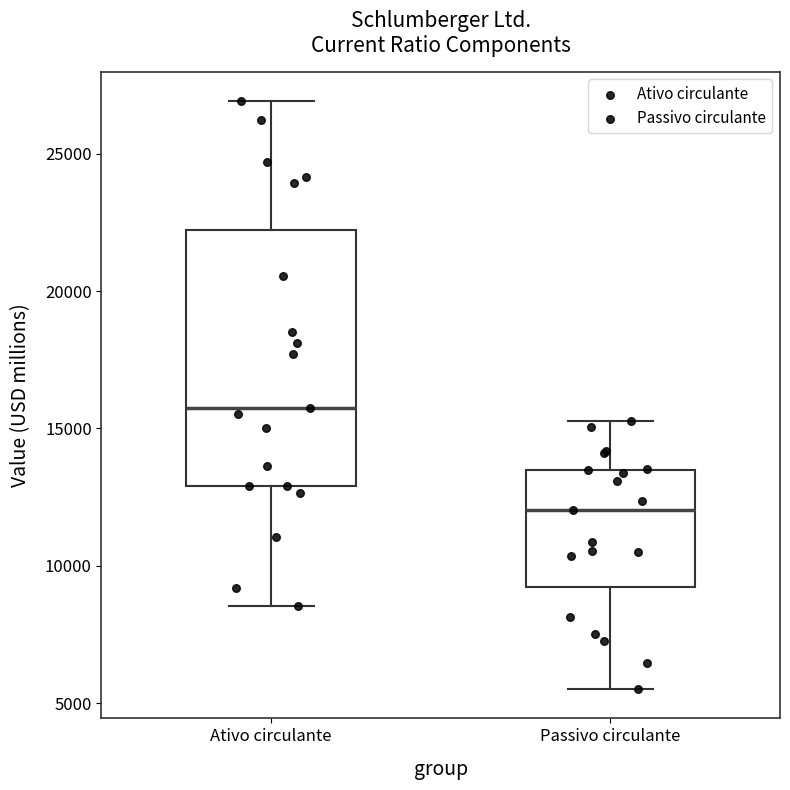

Which box is the tallest, from its lower edge to its upper edge?

Ativo circulante